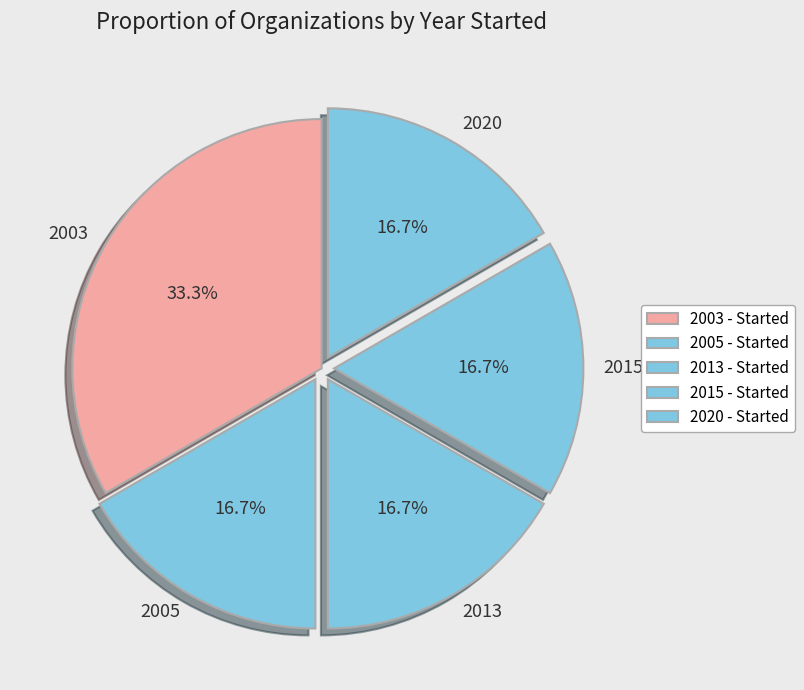

Between 2003 and 2015, which is larger?

2003